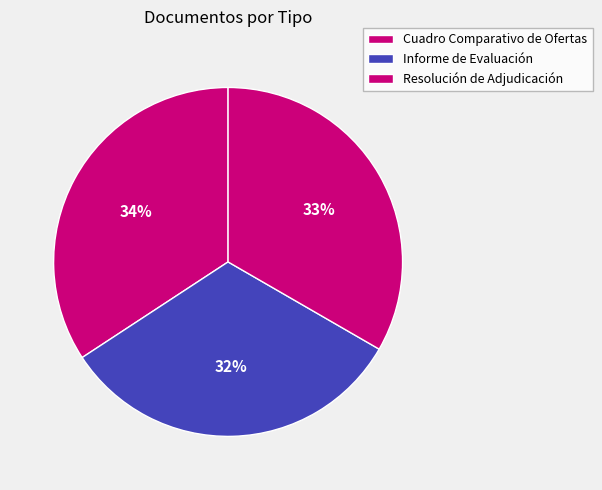

What is the ratio of the value at Informe de Evaluación to the value at Cuadro Comparativo de Ofertas?

0.9